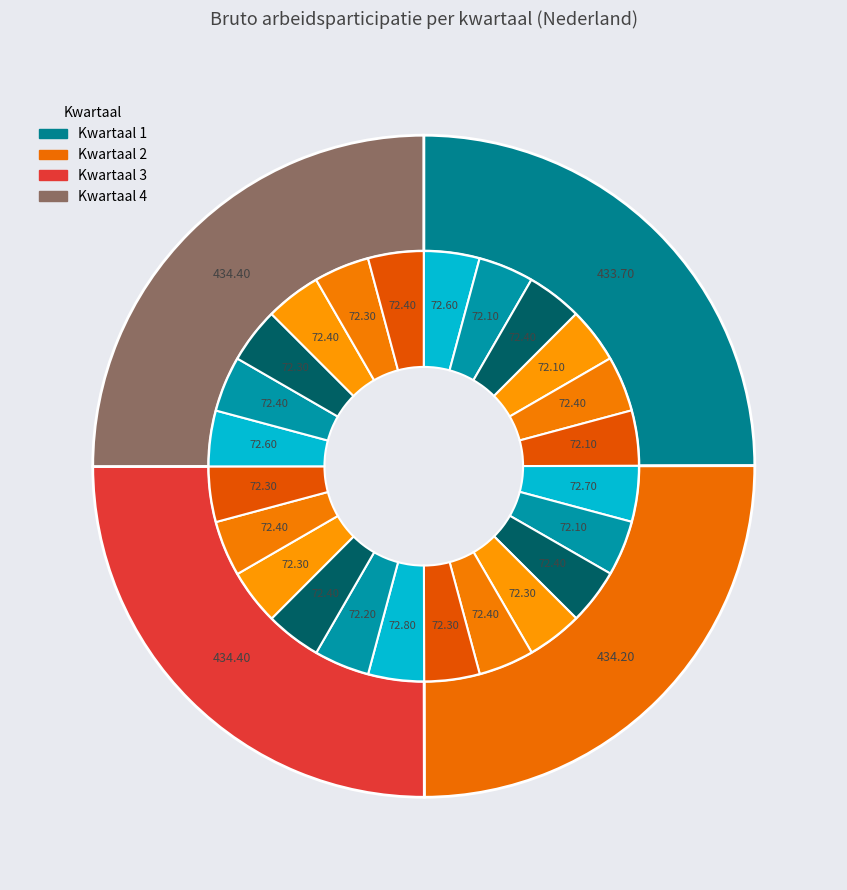

Do 2018 and 2014 together represent more than half of the pie?

No